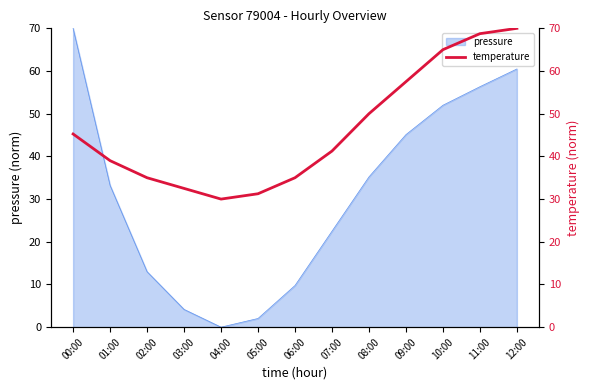

The pressure series shows 33.2 at 01:00. True or false?

True